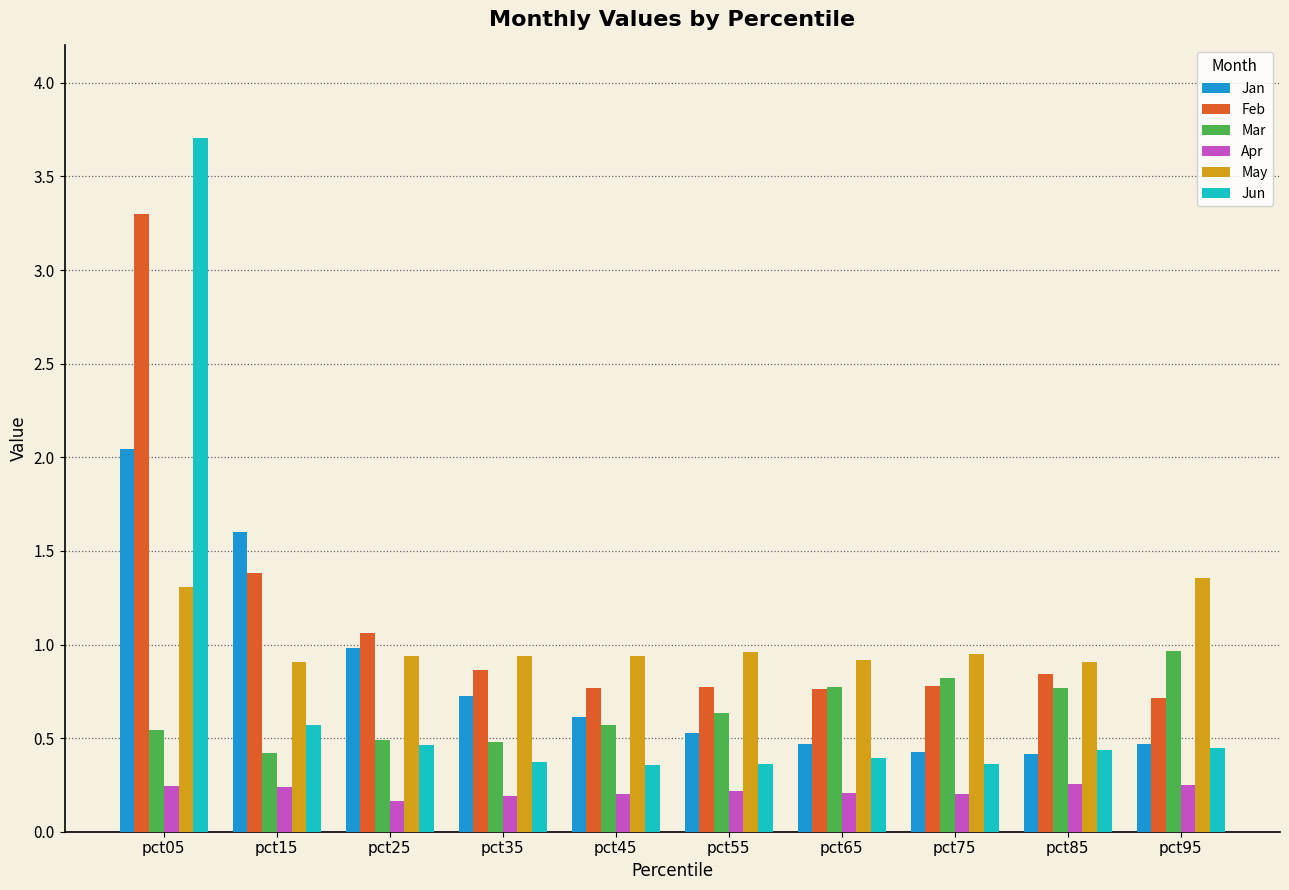

Where is Jun nearest to the value 2?

pct15